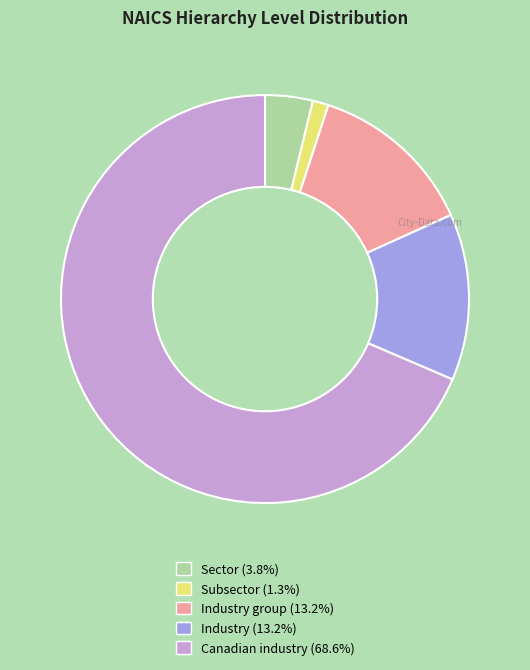

Does any single category account for the majority?

Yes